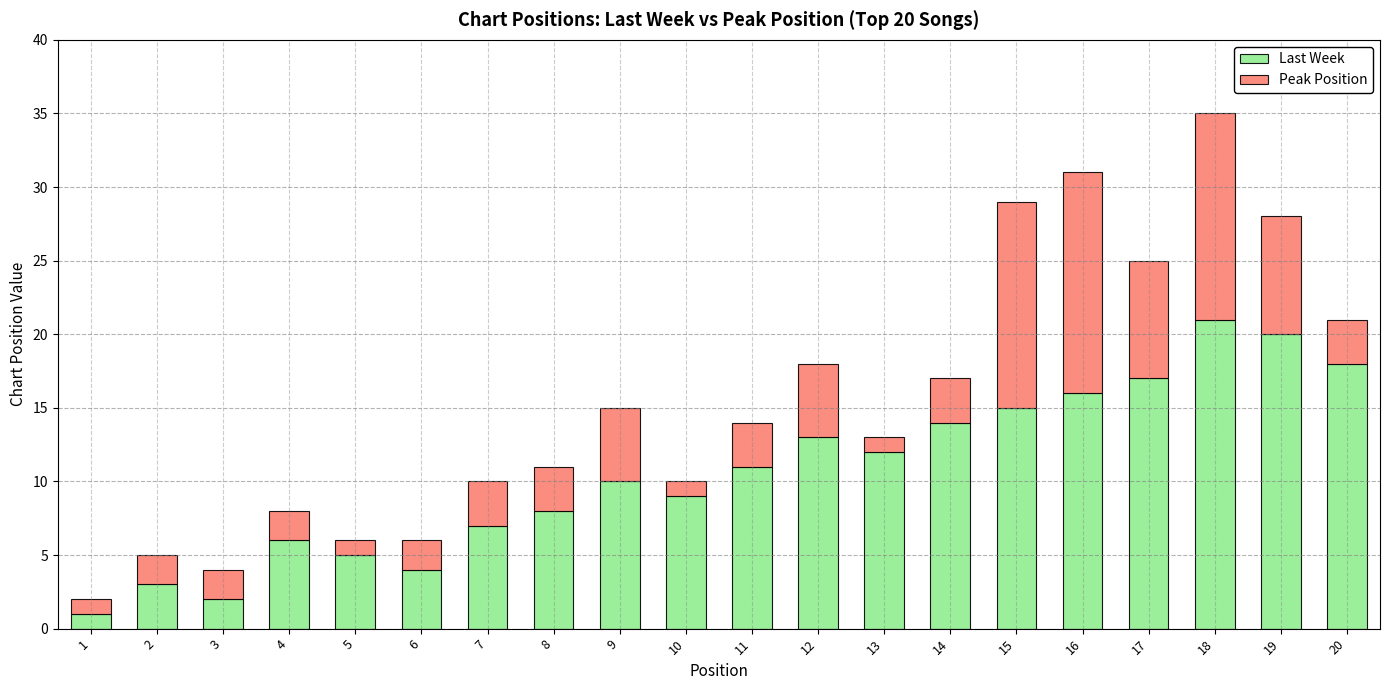

Rank the categories by Last Week value from lowest to highest.

1, 3, 2, 6, 5, 4, 7, 8, 10, 9, 11, 13, 12, 14, 15, 16, 17, 20, 19, 18